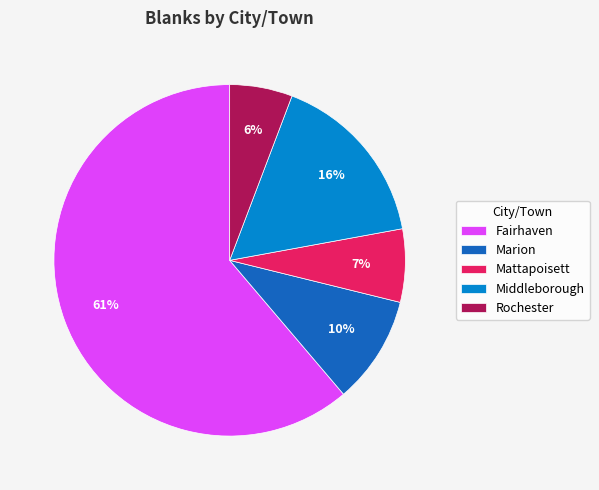

Is it true that Mattapoisett is 1% of the pie?

False